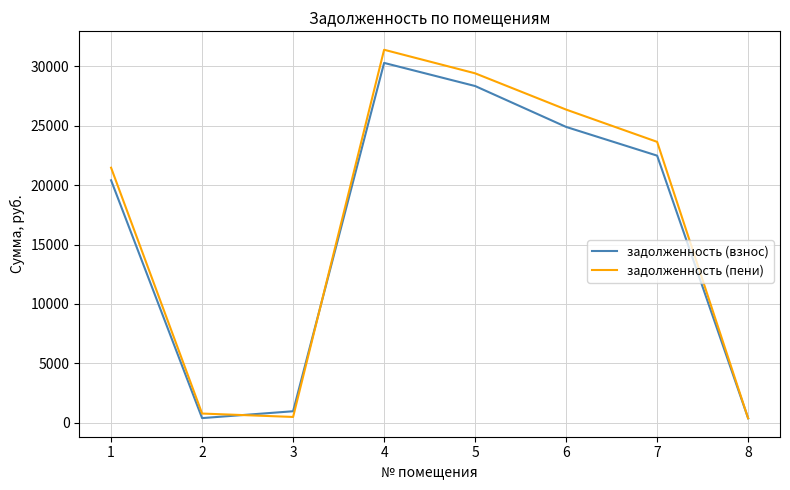

The задолженность (взнос) series shows 383.4 at 2. True or false?

True